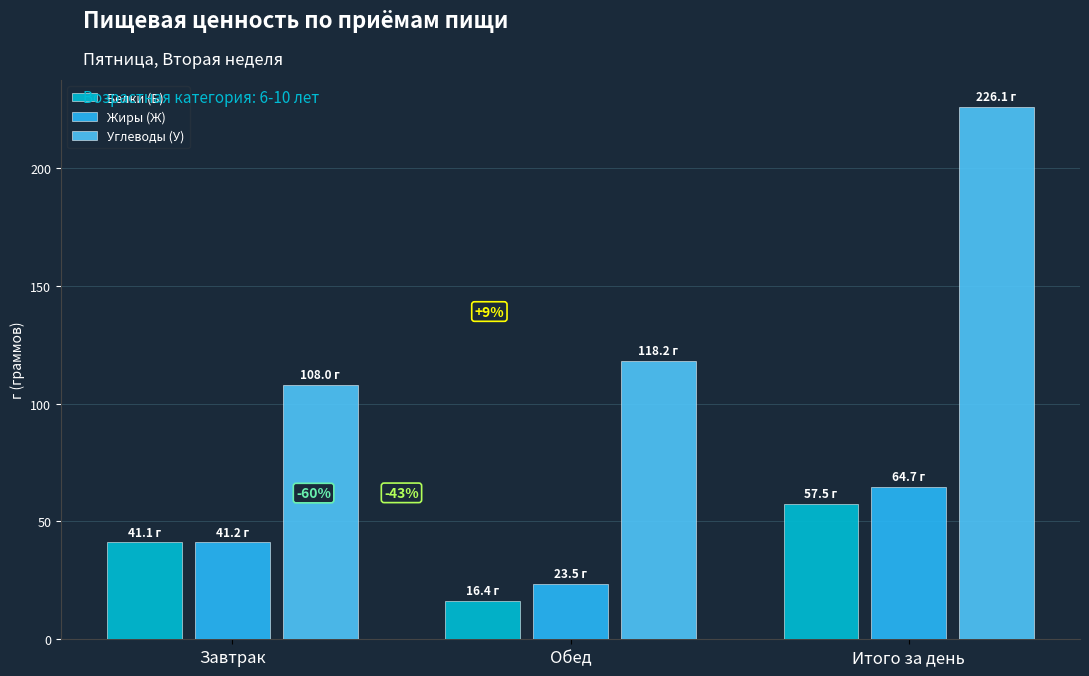

What are all the series names shown in the legend?

Белки (Б), Жиры (Ж), Углеводы (У)